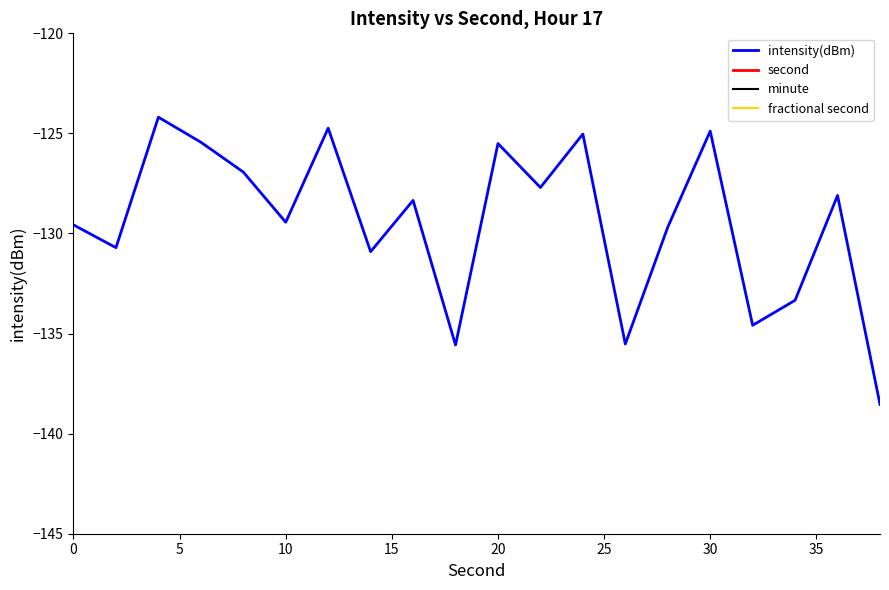

Which series has the widest spread of values?

second